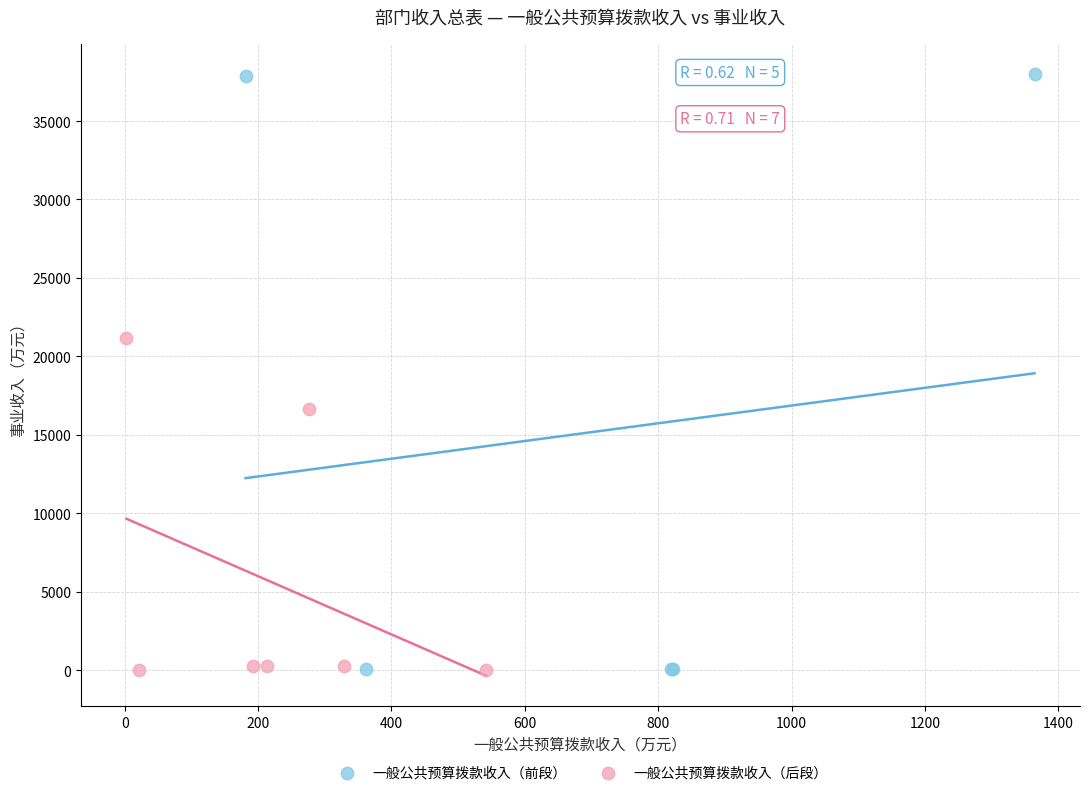

Which series reaches the maximum Y coordinate?

一般公共预算拨款收入（前段）